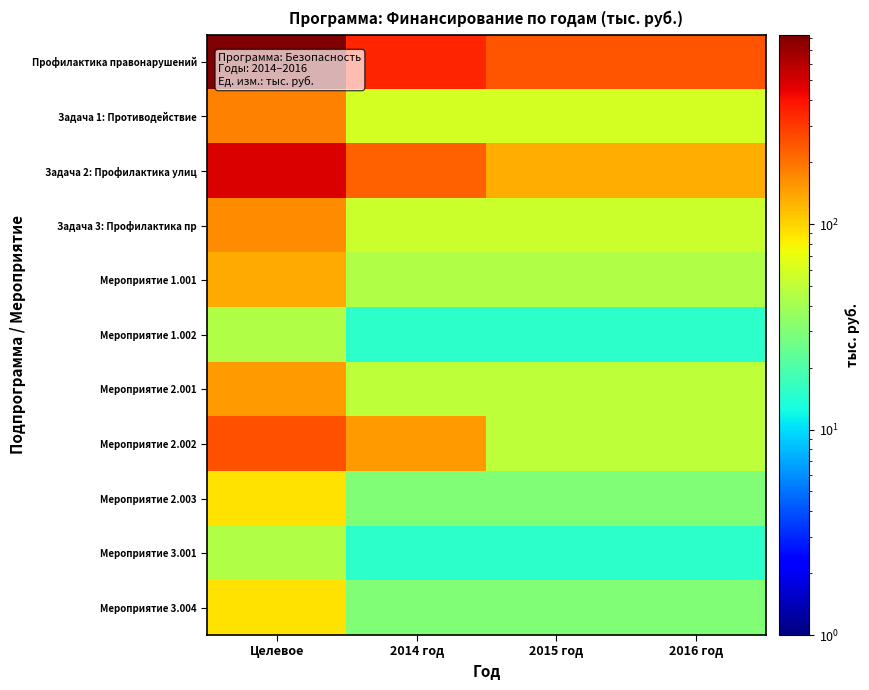

What is the smallest value displayed?

15